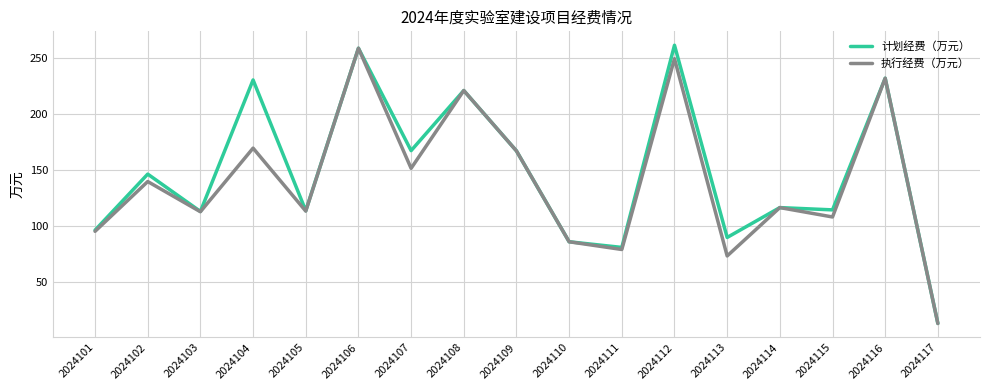

Which category has the highest value in the 执行经费（万元） series?

2024106